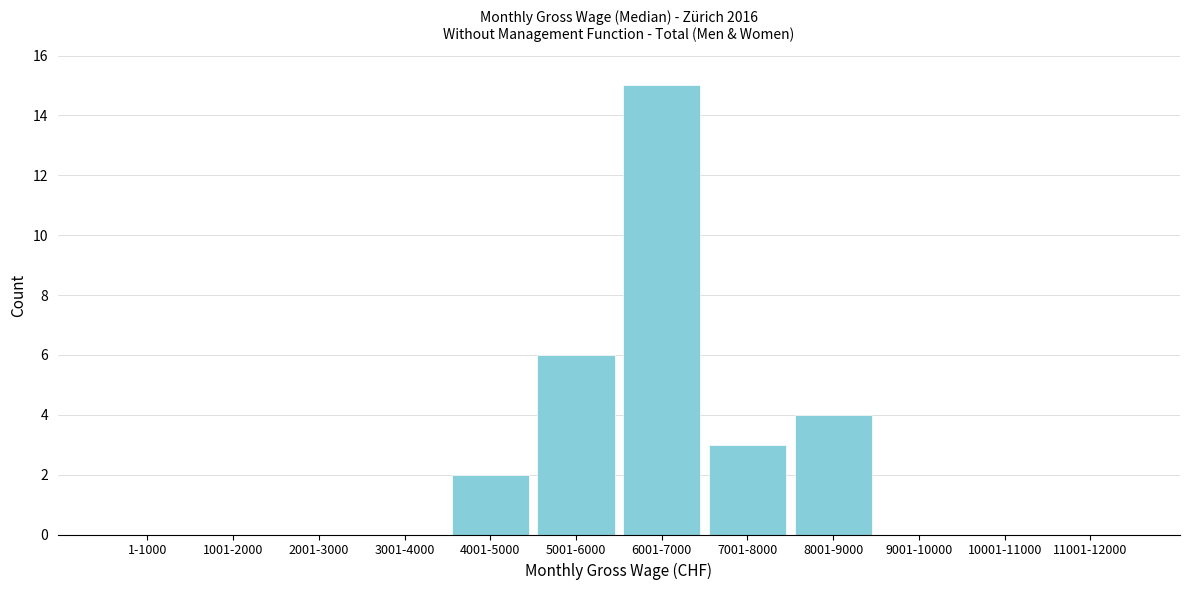

Reading left to right, list all the values displayed in this chart.

1-1000=0	1001-2000=0	2001-3000=0	3001-4000=0	4001-5000=2	5001-6000=6	6001-7000=15	7001-8000=3	8001-9000=4	9001-10000=0	10001-11000=0	11001-12000=0